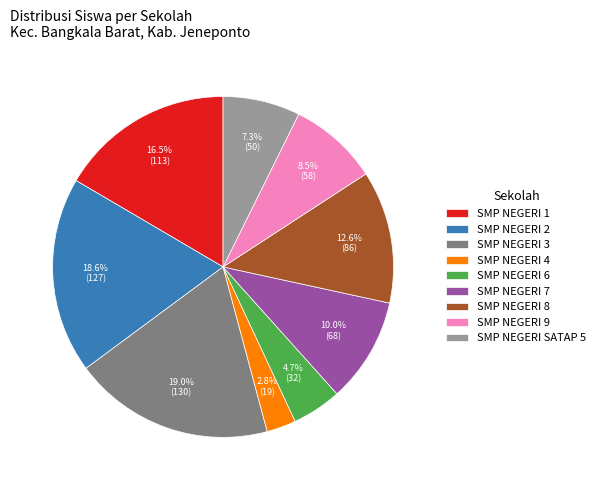

Is it true that SMP NEGERI 2 is 19% of the pie?

True